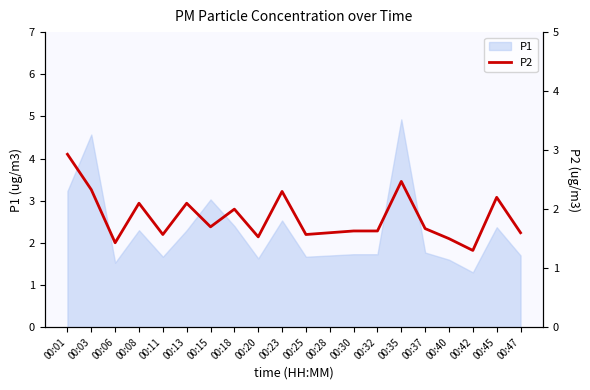

What is the value of the 14th point from the left?

1.6